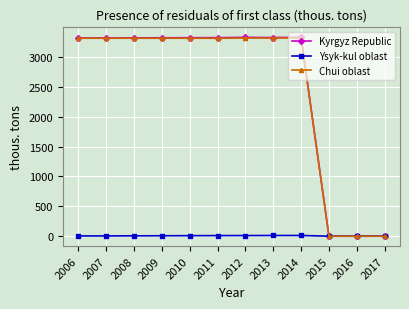

The Chui oblast series shows 3315.5 at 2009. True or false?

True